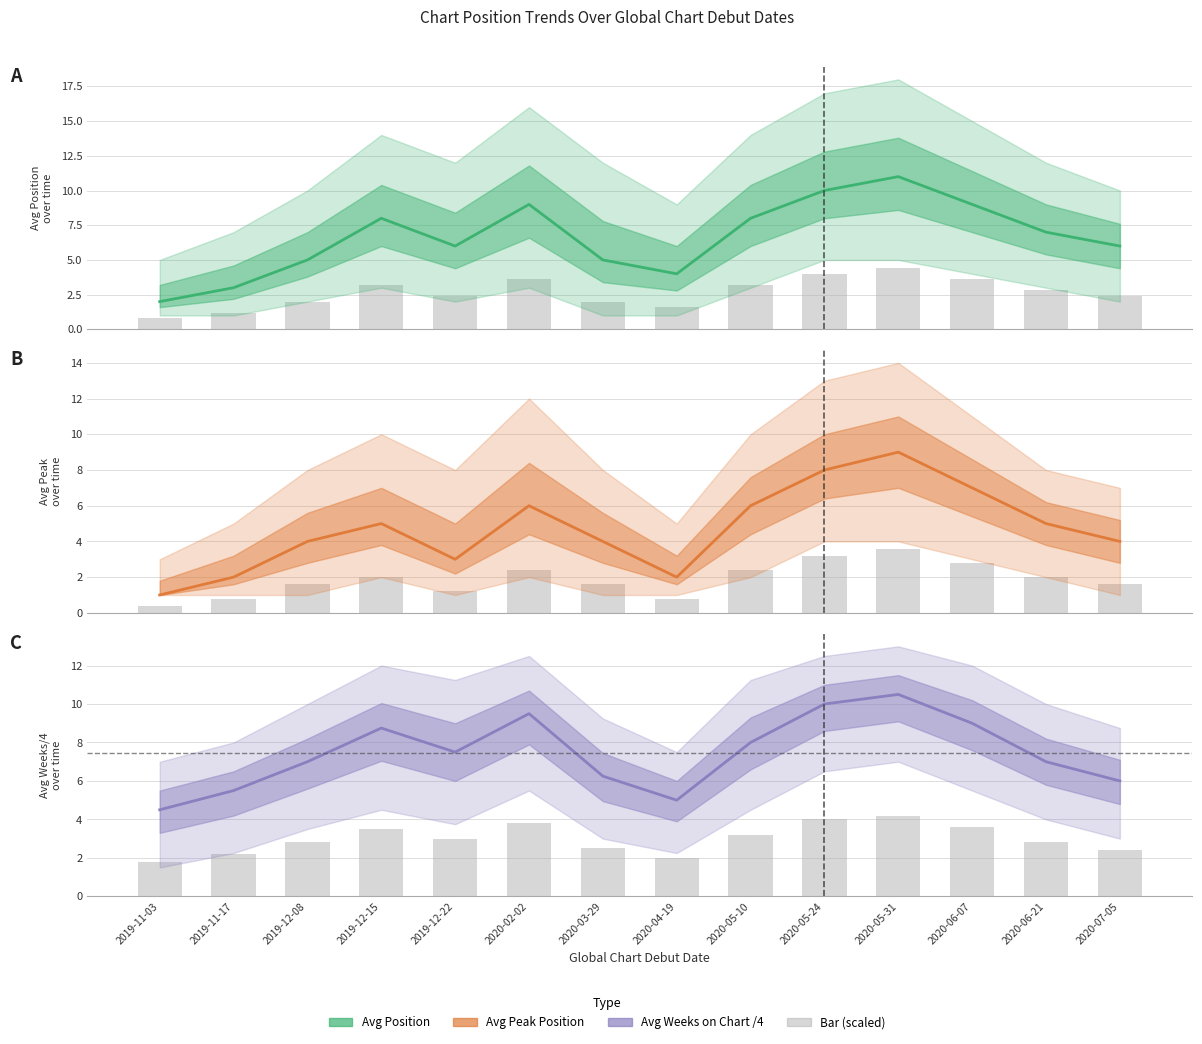

What position from the left is 2020-07-05?

14